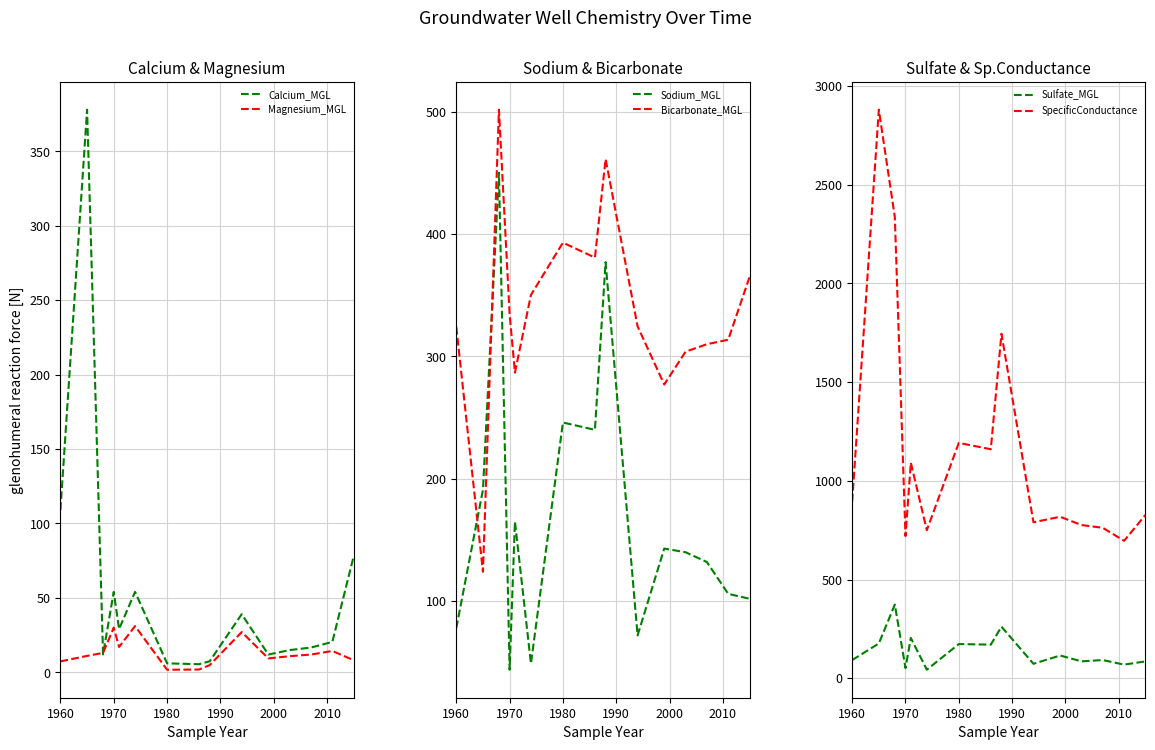

Rank the series by their maximum value, from lowest to highest.

Magnesium_MGL, Sulfate_MGL, Calcium_MGL, Sodium_MGL, Bicarbonate_MGL, SpecificConductance